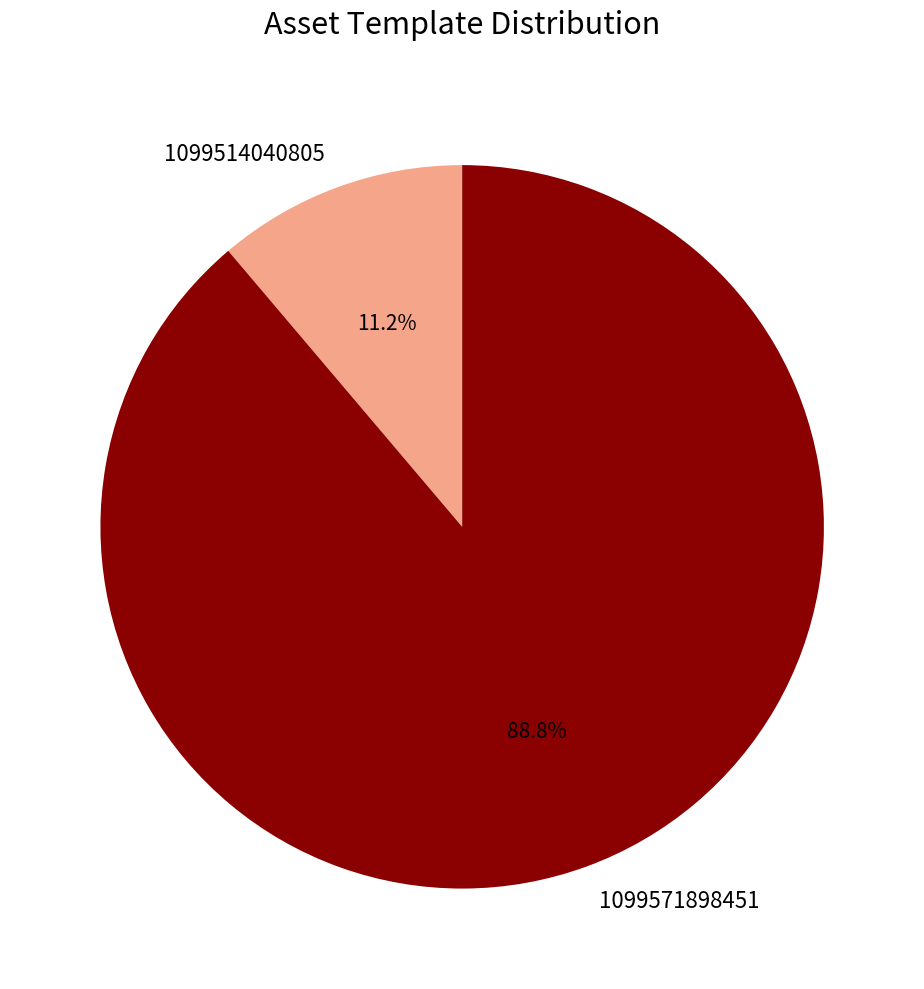

How many segments does this pie chart have?

2